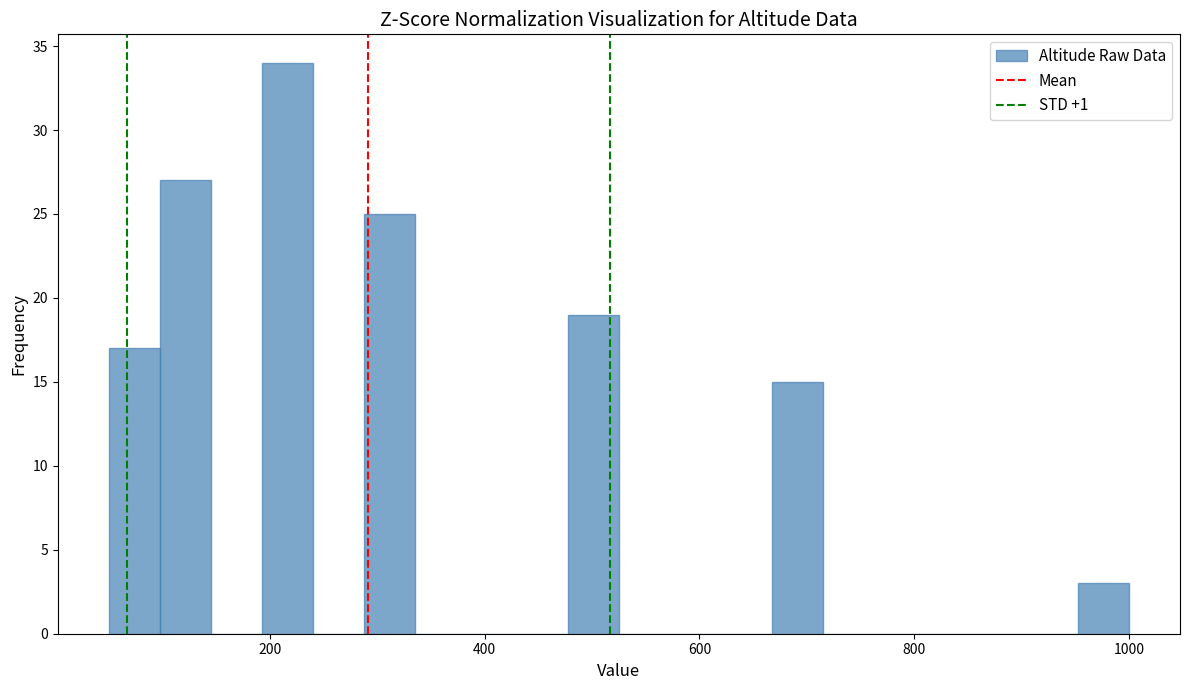

Read against the x-axis, roughly where is the centre of the tallest bar?

220